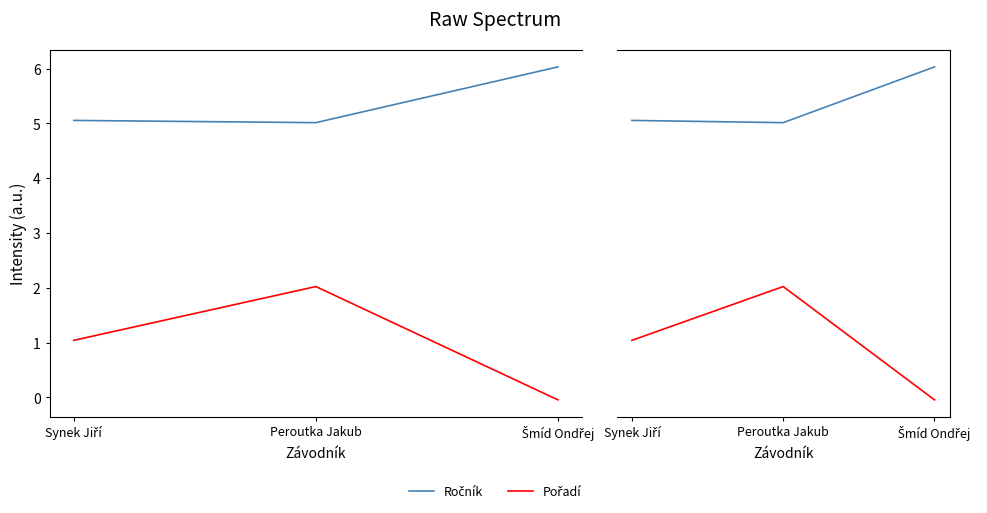

The Ročník series shows 3.0 at Šmíd Ondřej. True or false?

False